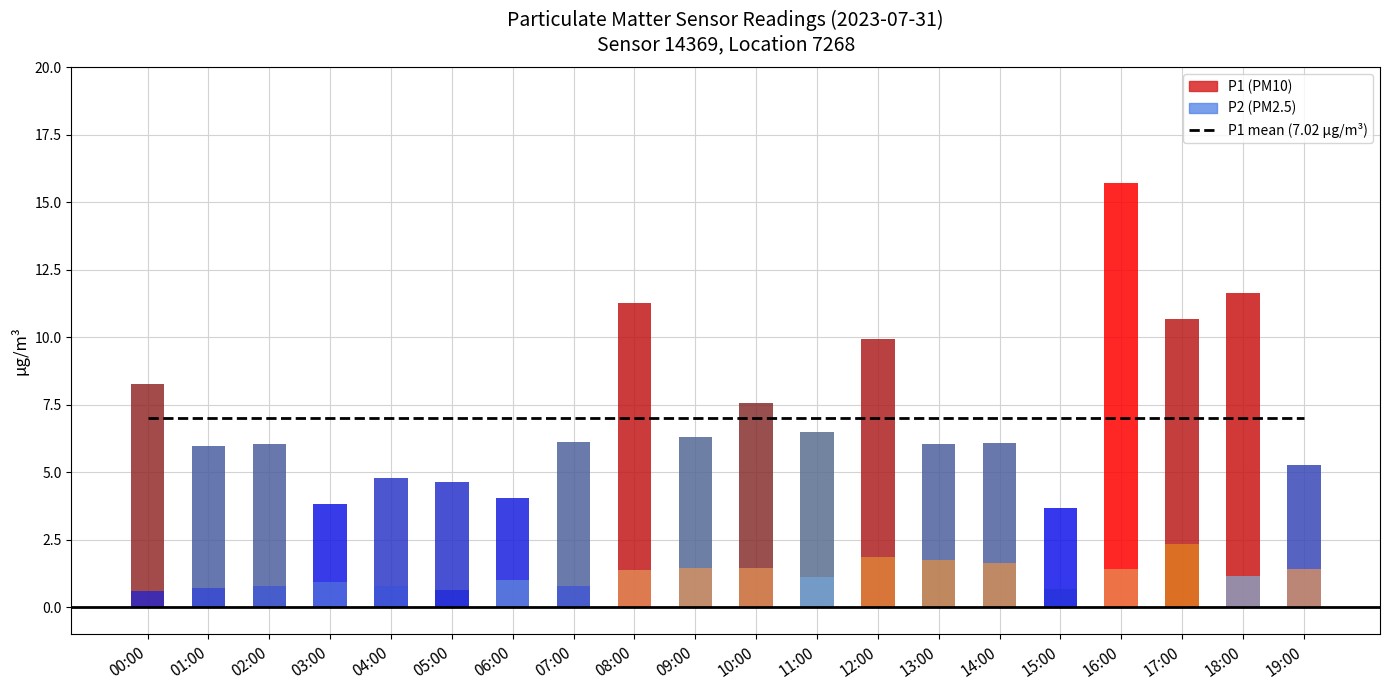

The P1 mean (7.02 µg/m³) series shows 7.0 at 19:00. True or false?

True